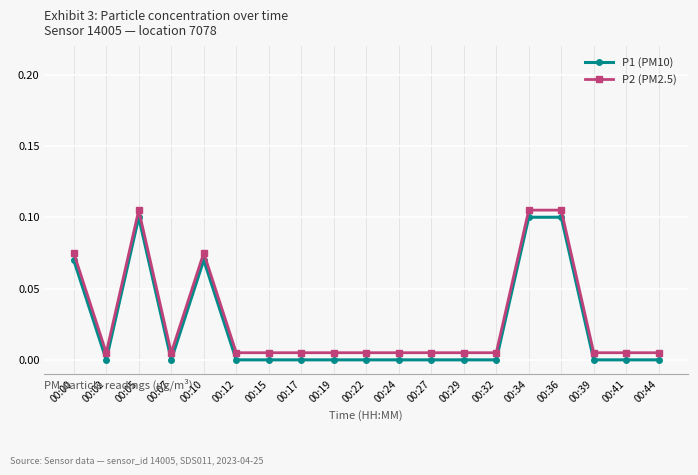

The value of P2 (PM2.5) at 00:36 is 0.1. True or false?

True